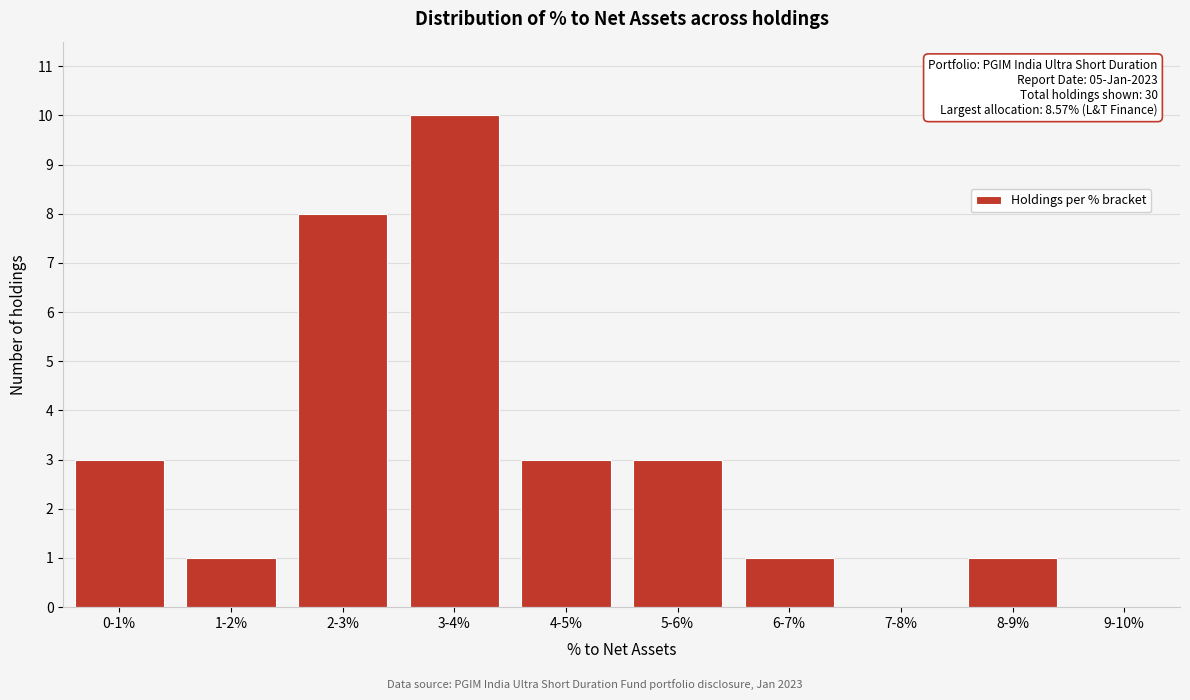

Reading right to left, transcribe all the data shown in this chart.

9-10%=0	8-9%=1	7-8%=0	6-7%=1	5-6%=3	4-5%=3	3-4%=10	2-3%=8	1-2%=1	0-1%=3